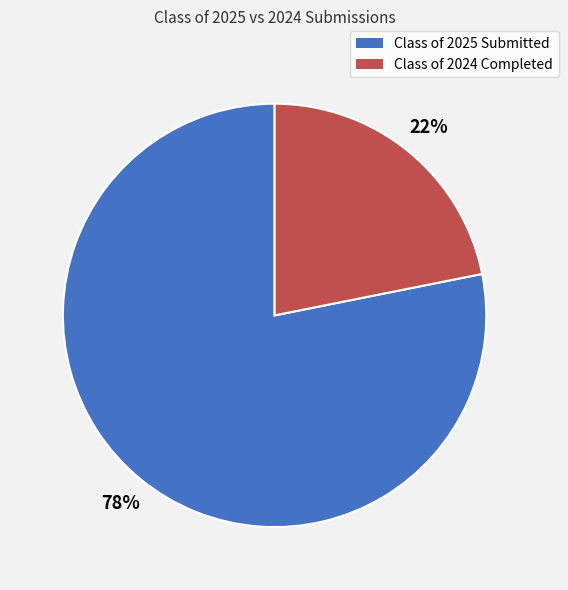

To the nearest percent, what is the average slice percentage?

50%